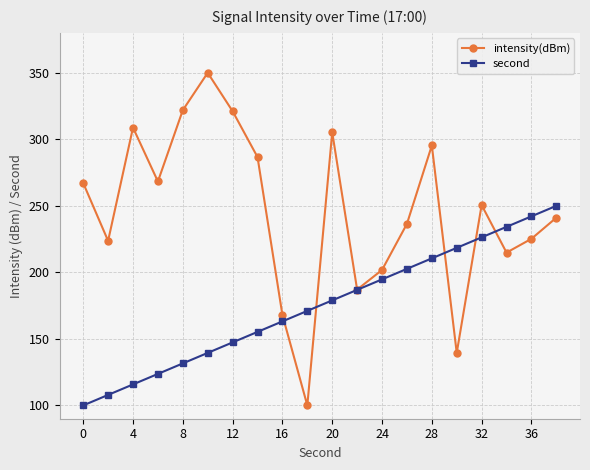

True or false: intensity(dBm) has more than 0 interior local peaks.

True